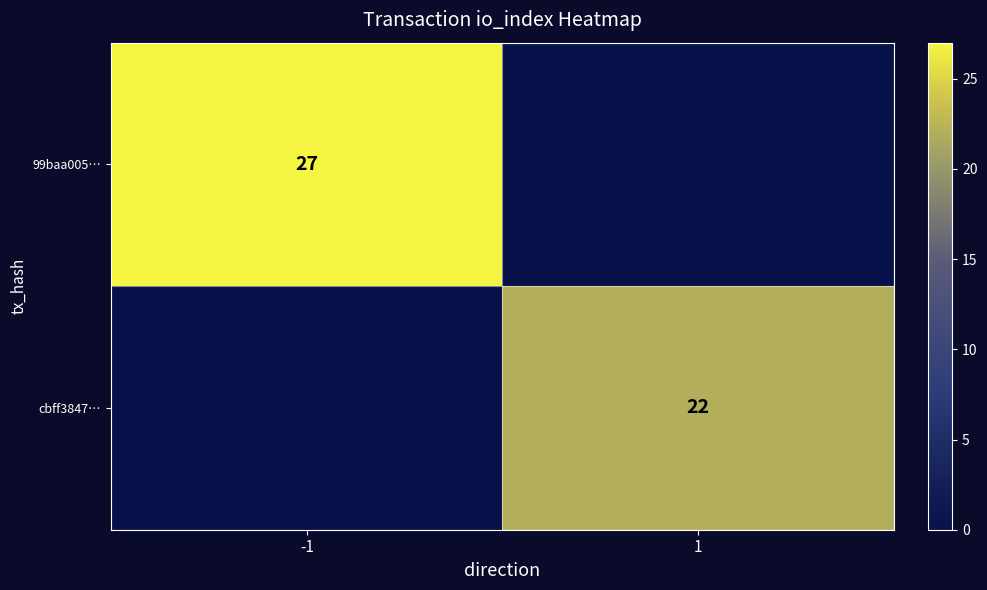

The value of 99baa005… at -1 is 27. True or false?

True